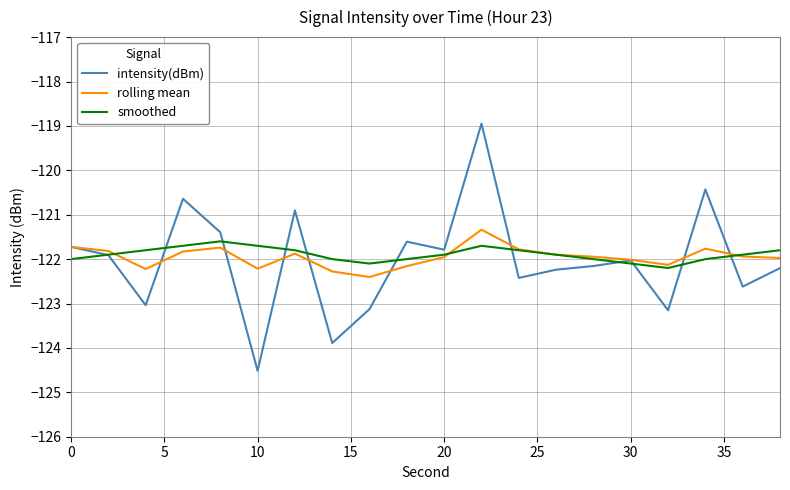

What is the maximum value for intensity(dBm)?

-118.9